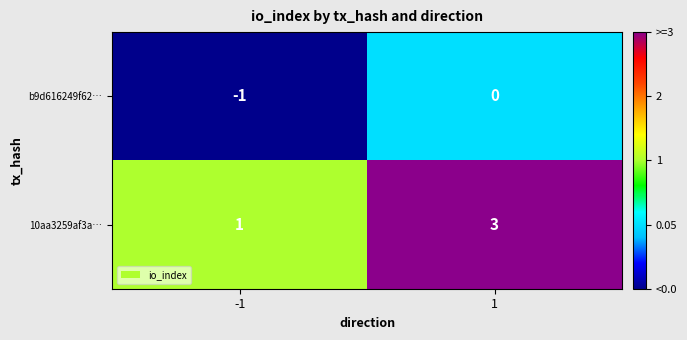

What is the smallest value displayed?

-1